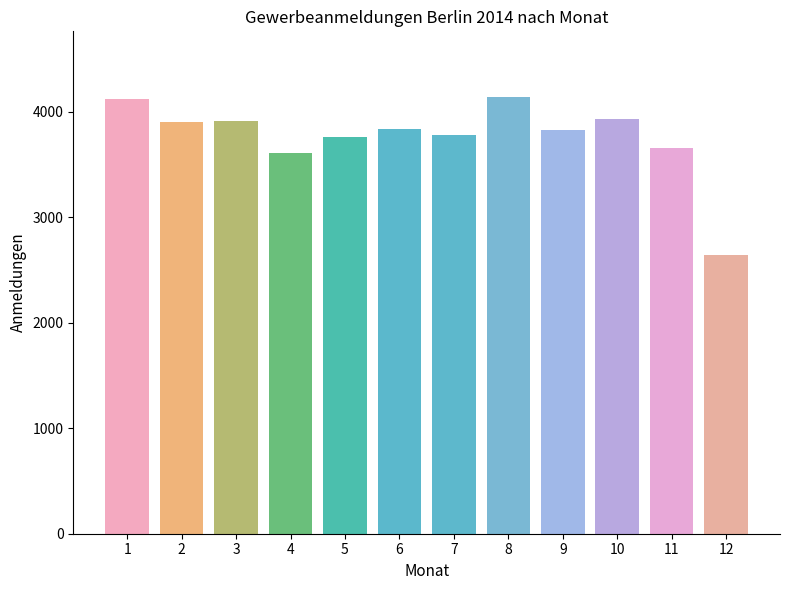

List the labels in order of value, largest first.

August, Januar, Oktober, März, Februar, Juni, September, Juli, Mai, November, April, Dezember